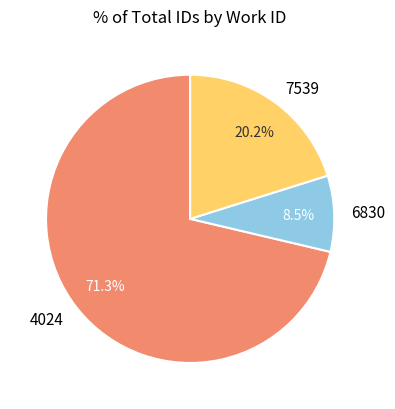

Which slice is the smallest?

6830